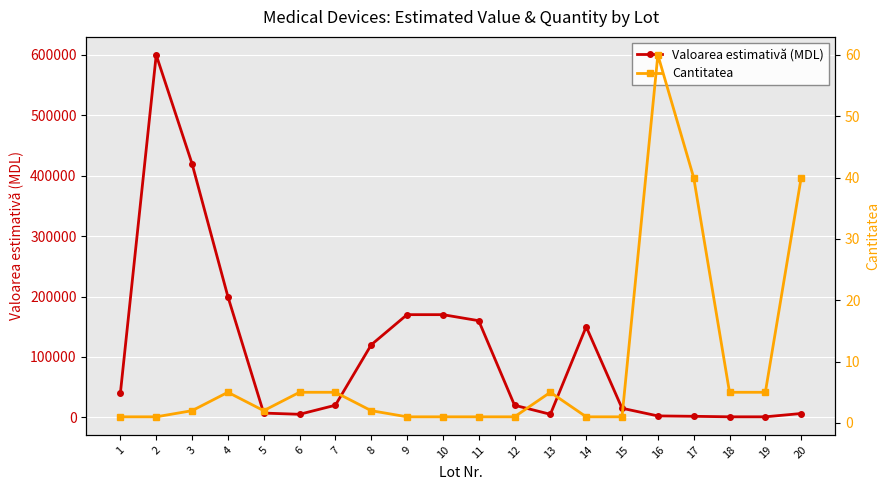

List the series in order of their peak value, highest first.

Valoarea estimativă (MDL), Cantitatea